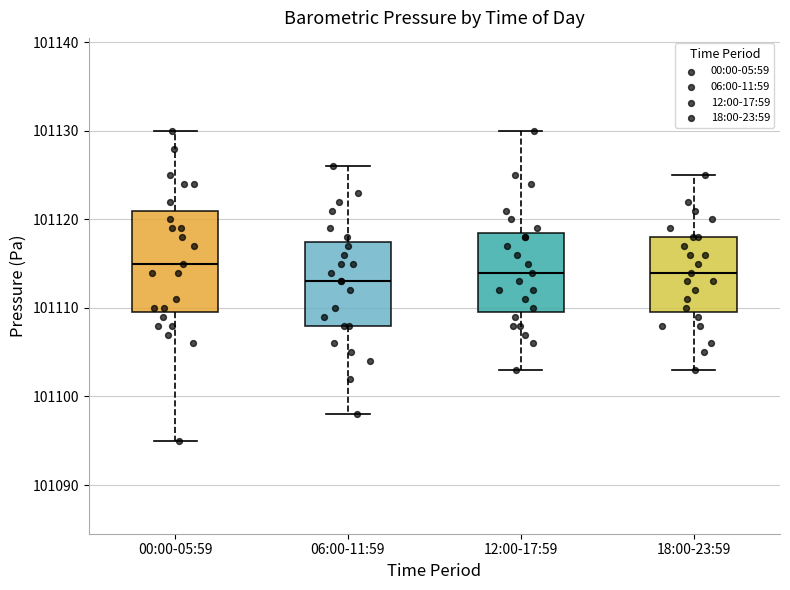

Which box's median line is the highest?

00:00-05:59